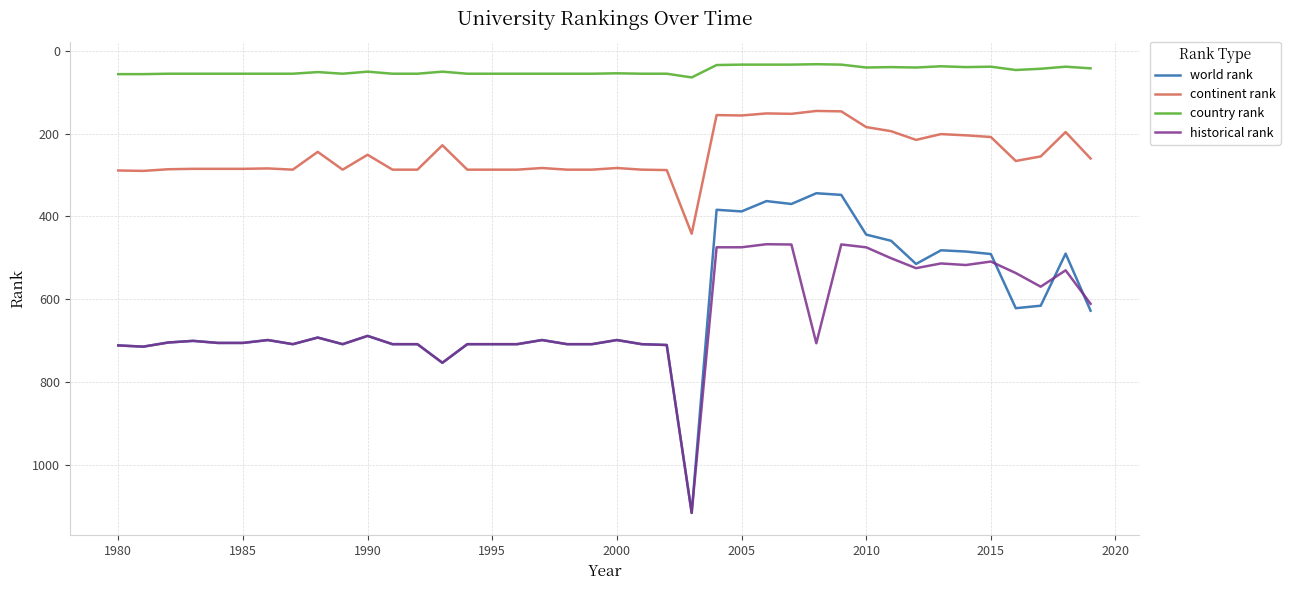

Which series has the largest range (max minus min)?

world rank